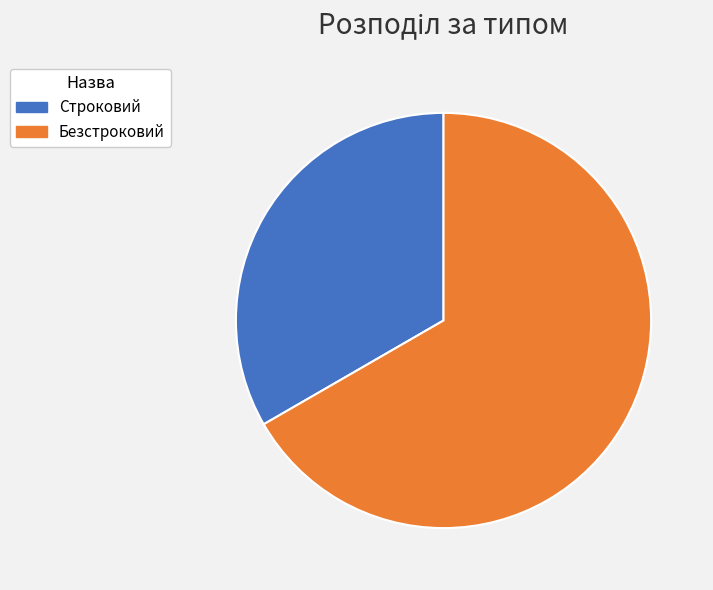

Which category has the biggest portion of the pie?

Безстроковий